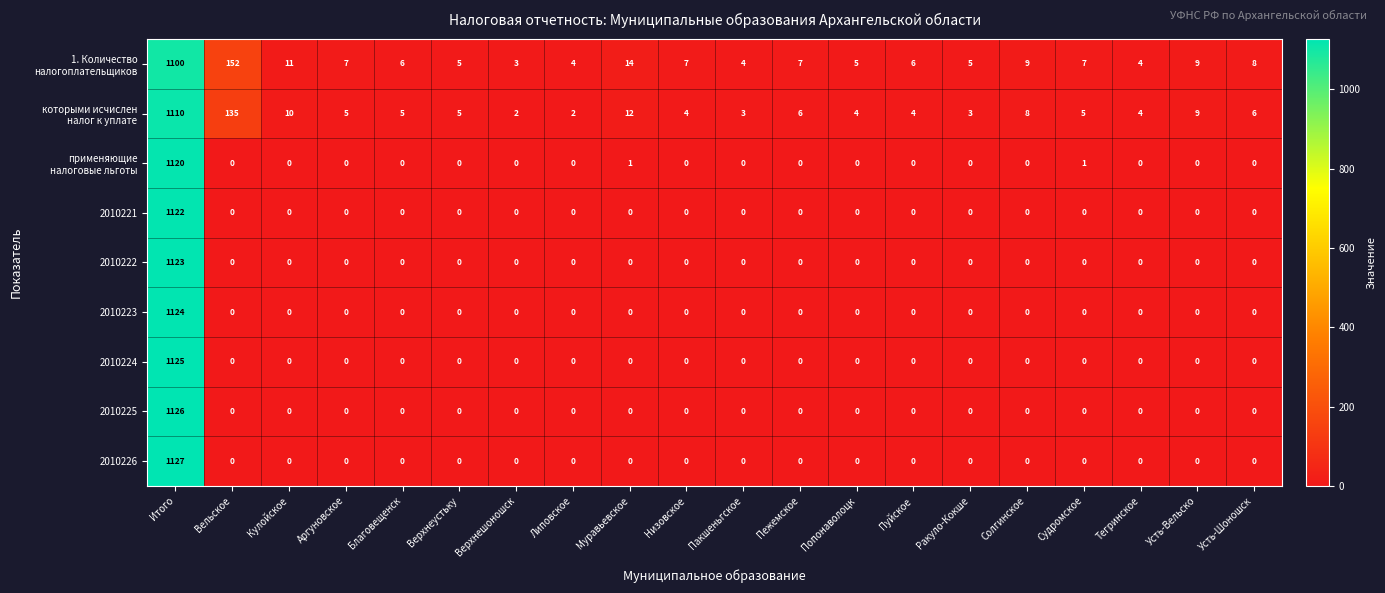

What is the total value across all series at Липовское?

6